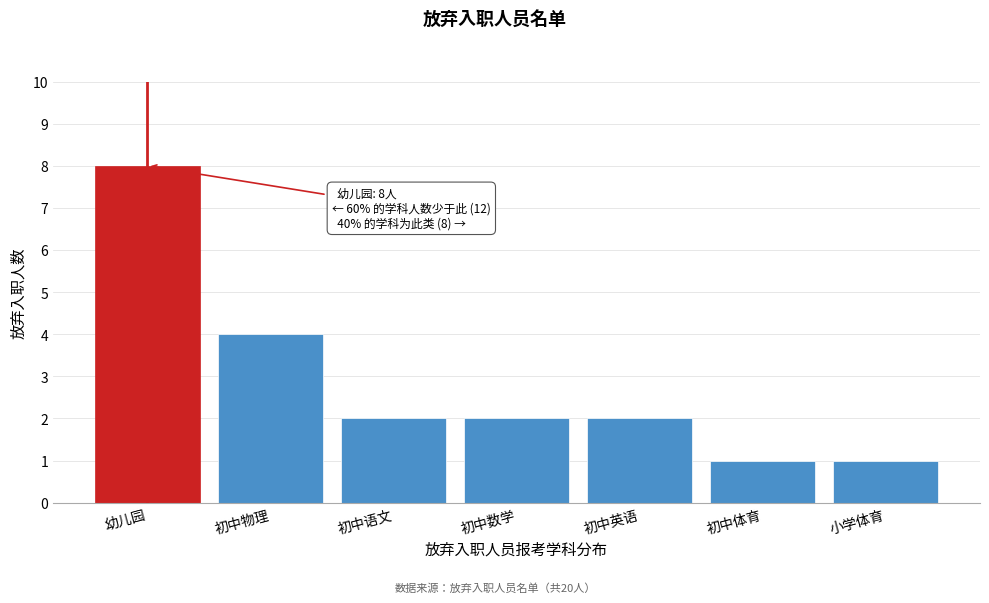

Reading right to left, list all the values displayed in this chart.

1	1	2	2	2	4	8